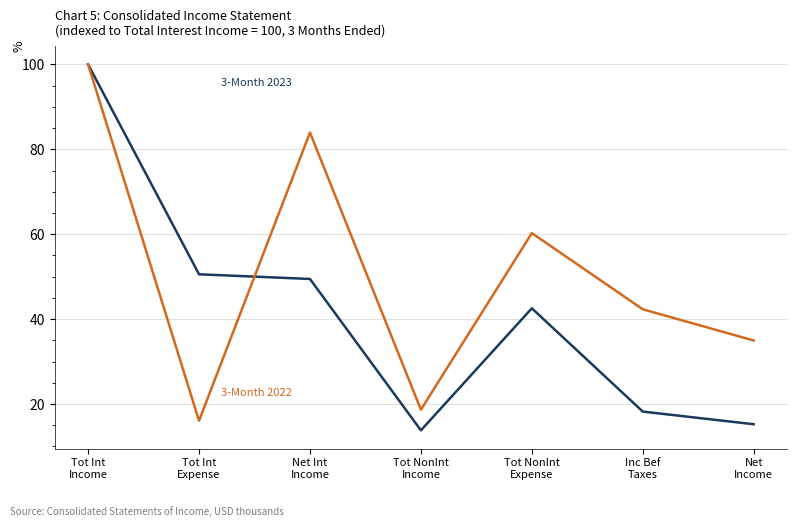

What is the maximum value shown in the chart?

100.0